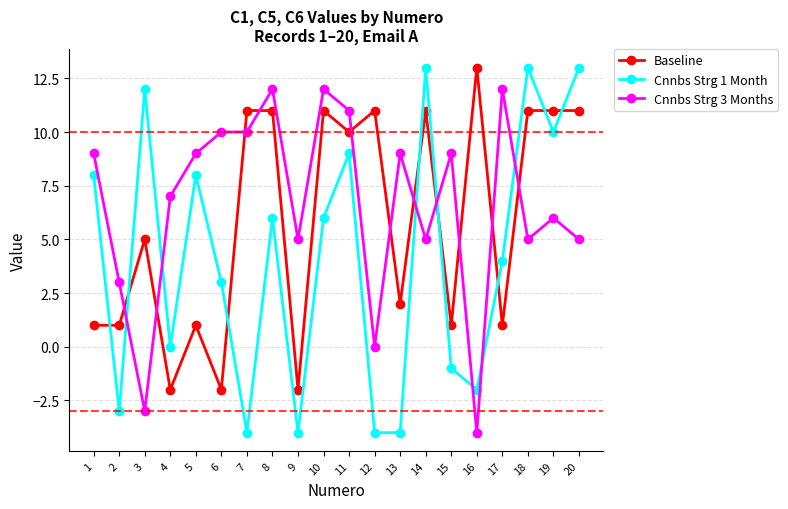

Which series has the largest total across all categories?

Cnnbs Strg 3 Months